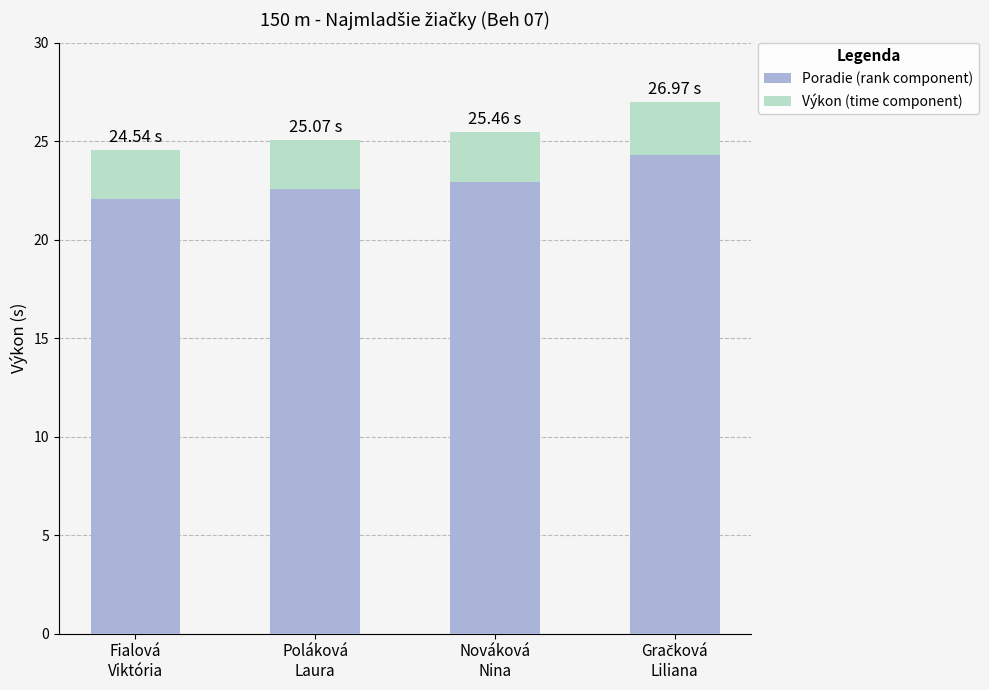

What is the average value of the Poradie (rank component) series?

23.0